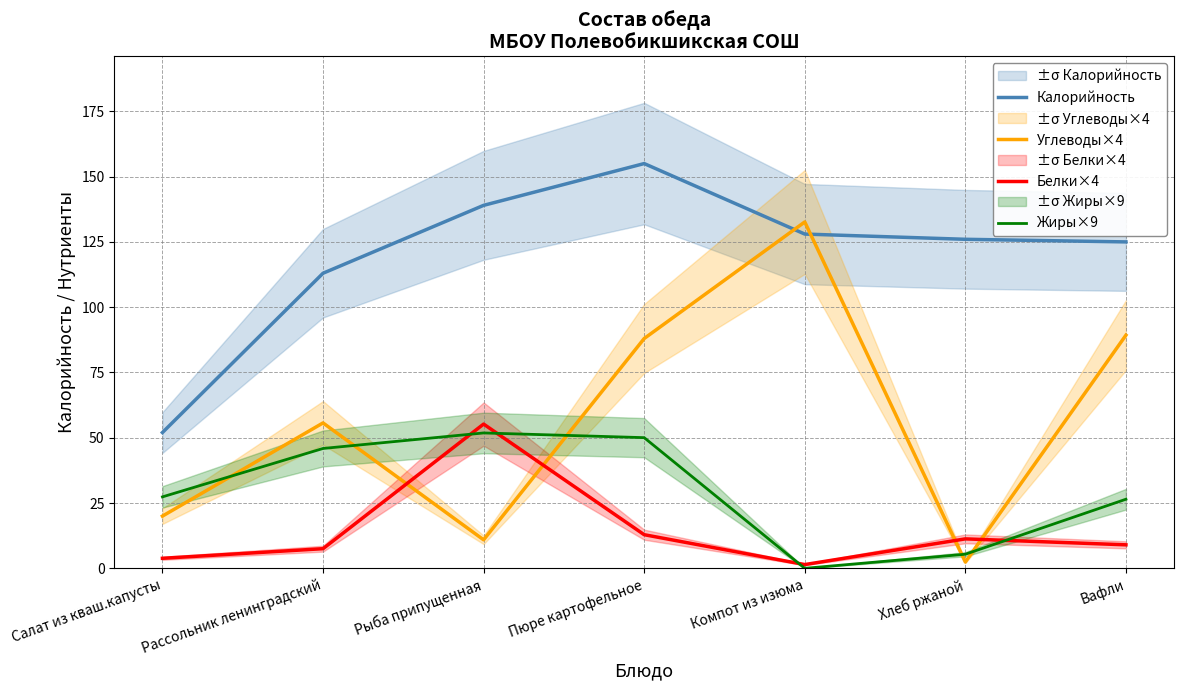

What are all the series names shown in the legend?

Калорийность, Углеводы×4, Белки×4, Жиры×9